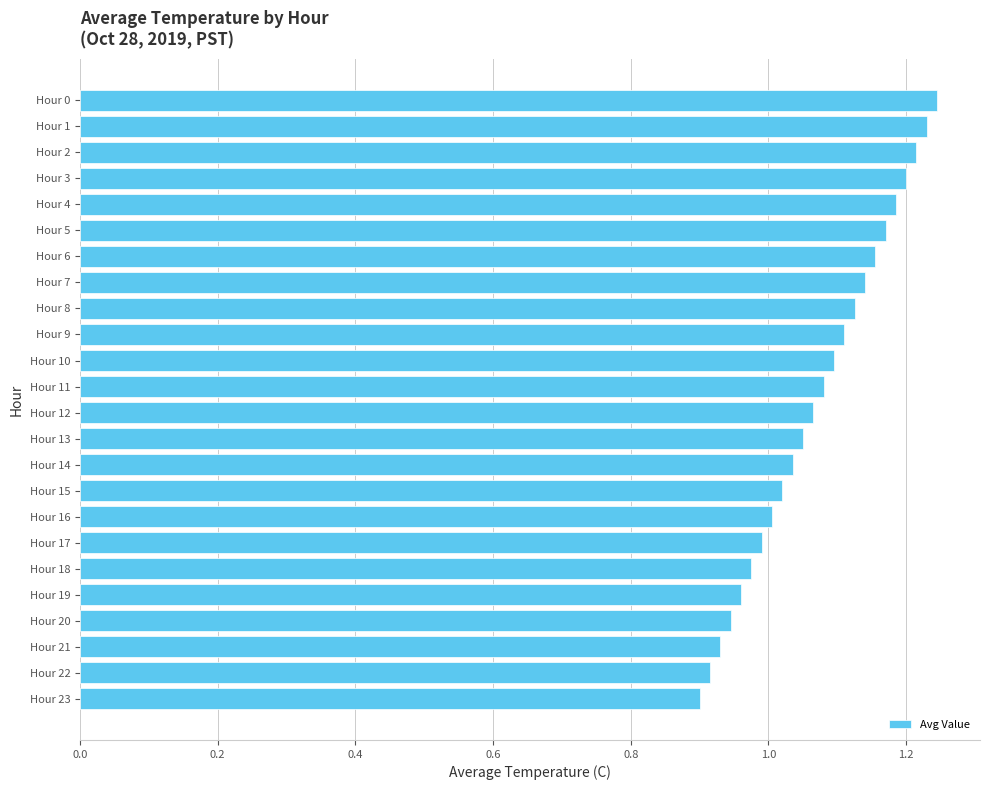

Rank the categories by value from highest to lowest.

Hour 0, Hour 1, Hour 2, Hour 3, Hour 4, Hour 5, Hour 6, Hour 7, Hour 8, Hour 9, Hour 10, Hour 11, Hour 12, Hour 13, Hour 14, Hour 15, Hour 16, Hour 17, Hour 18, Hour 19, Hour 20, Hour 21, Hour 22, Hour 23